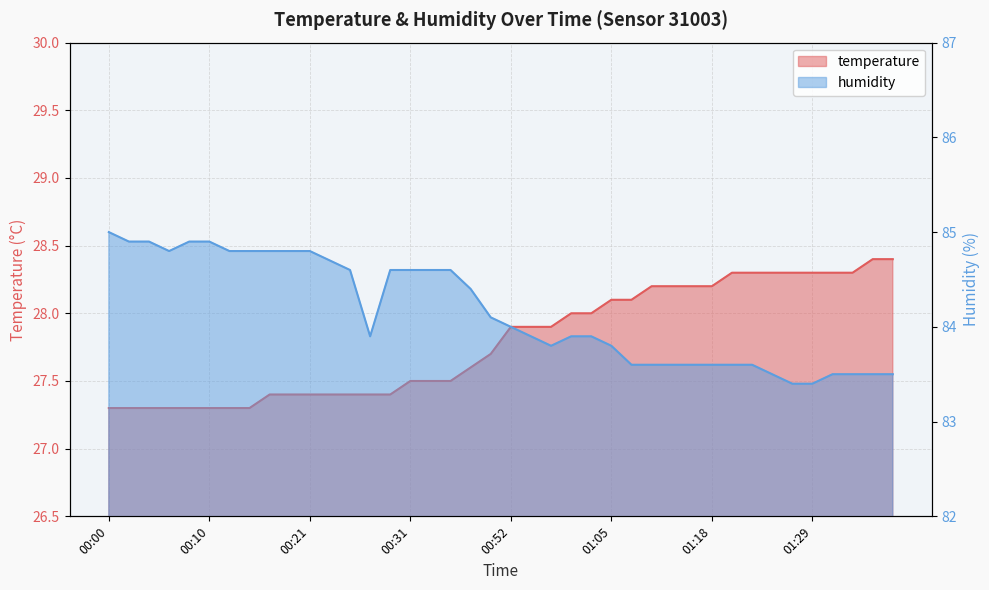

True or false: temperature and humidity cross at least once.

False